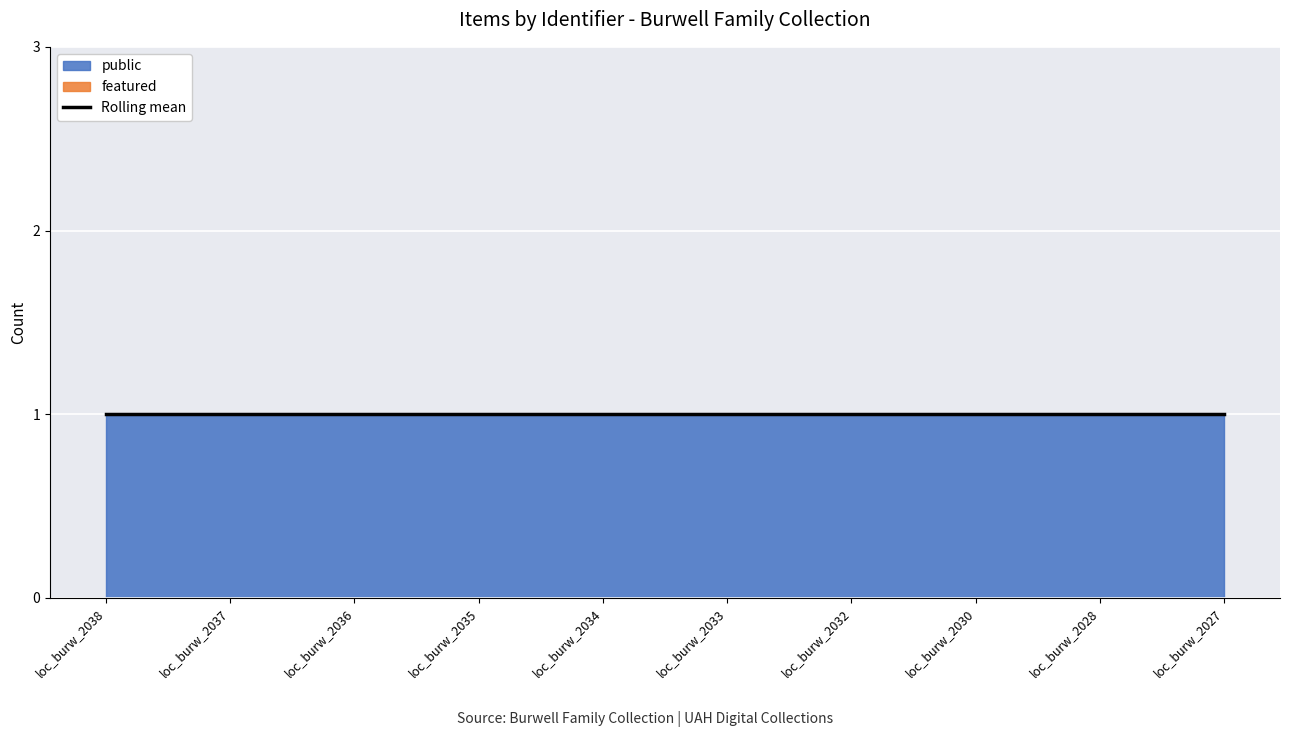

Between loc_burw_2036 and loc_burw_2032, which series saw the biggest shift?

public